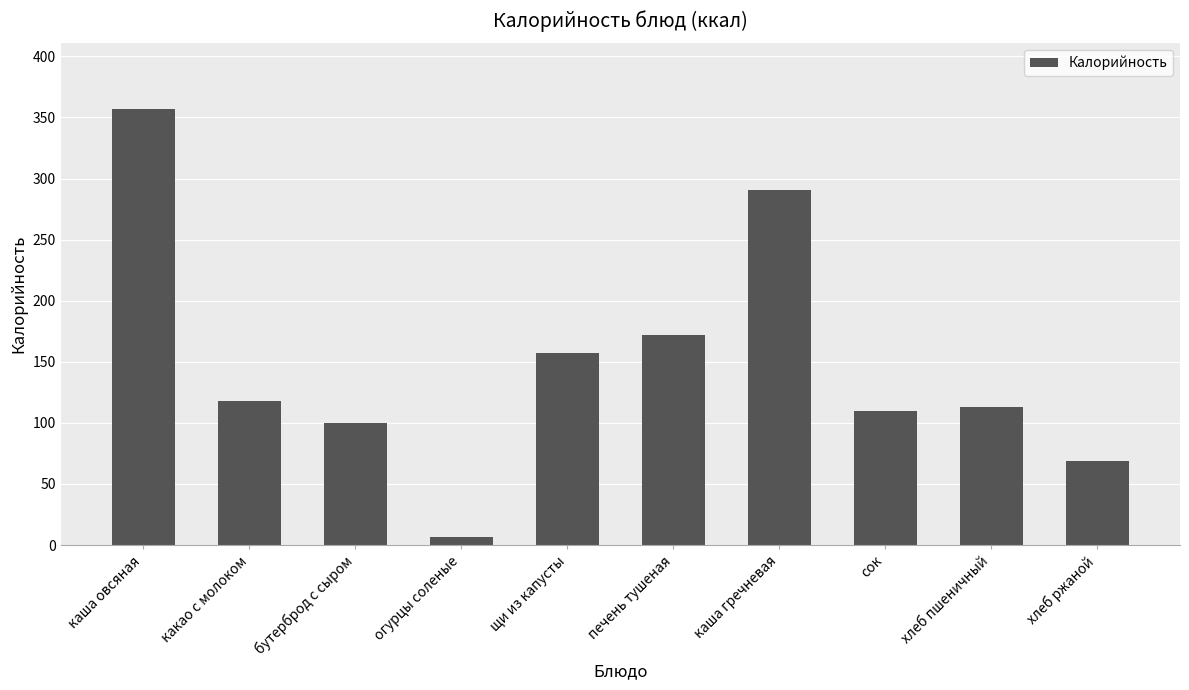

Is it true that the value at сок is 110.0?

True